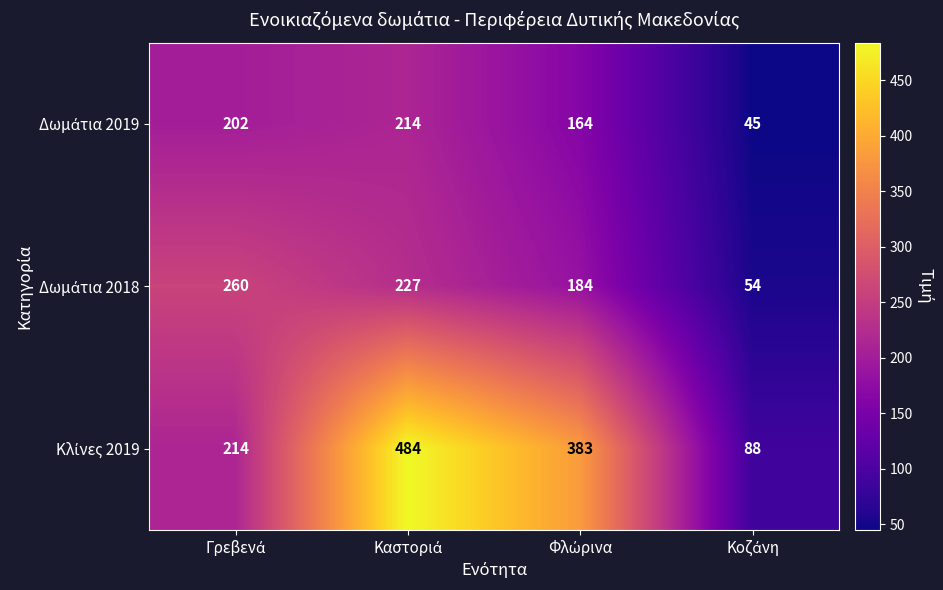

What is the smallest value displayed?

45